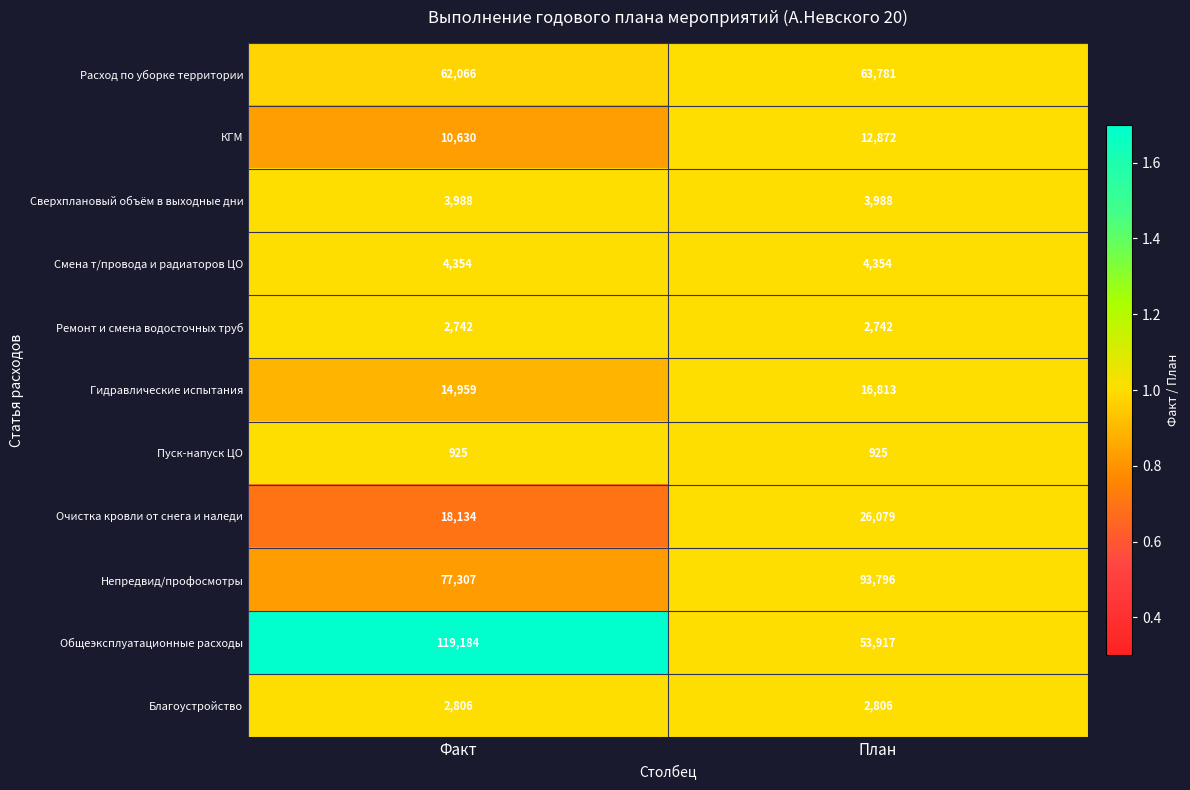

Reading left to right, extract all data points from this chart.

Расход по уборке территории: 62066	63781
КГМ: 10630	12872
Сверхплановый объём в выходные дни: 3988	3988
Смена т/провода и радиаторов ЦО: 4354	4354
Ремонт и смена водосточных труб: 2742	2742
Гидравлические испытания: 14959	16813
Пуск-напуск ЦО: 925	925
Очистка кровли от снега и наледи: 18134	26079
Непредвид/профосмотры: 77307	93796
Общеэксплуатационные расходы: 119184	53917
Благоустройство: 2806	2806